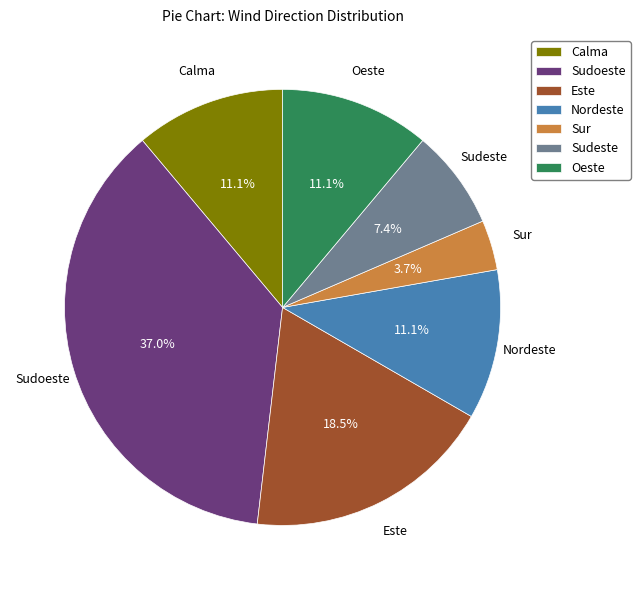

What percentage do Sur and Nordeste together represent?

14.8%